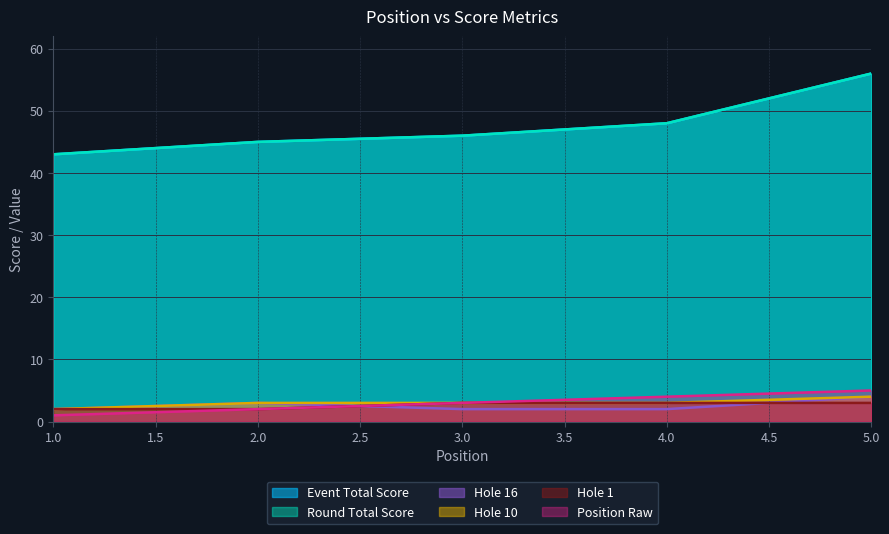

What value does the round_total_score series have at 4, to the nearest 5?

50